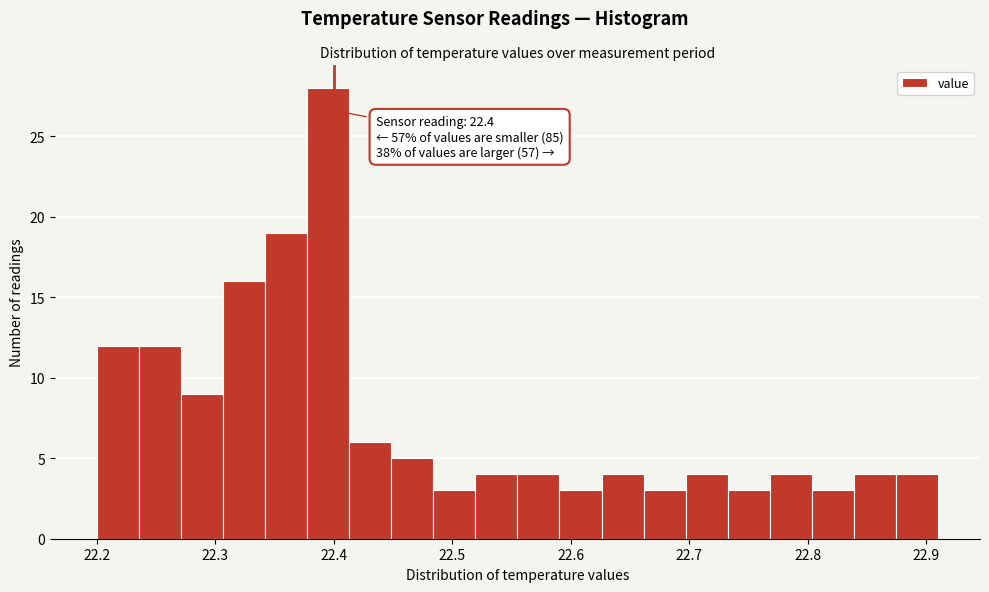

Read against the x-axis, roughly where is the centre of the tallest bar?

22.40